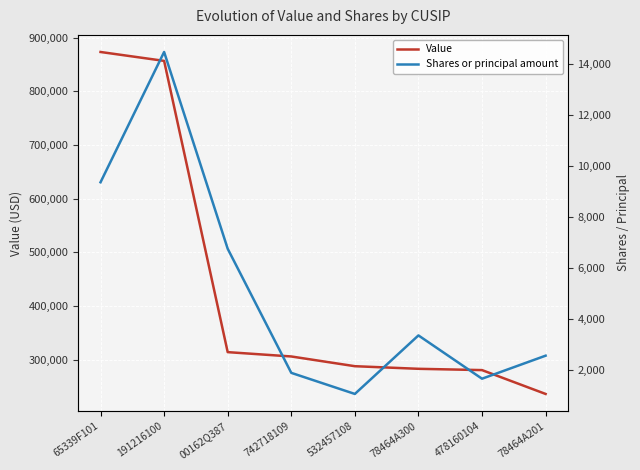

True or false: Shares or principal amount and Value intersect in this chart.

False